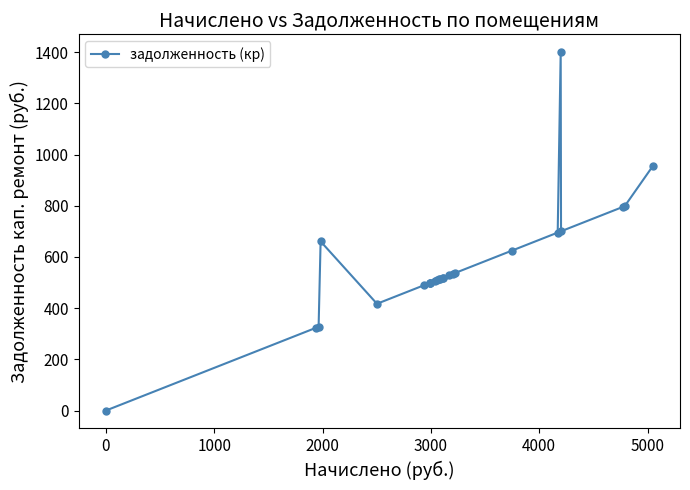

True or false: the data has more than 1 interior local peaks.

True